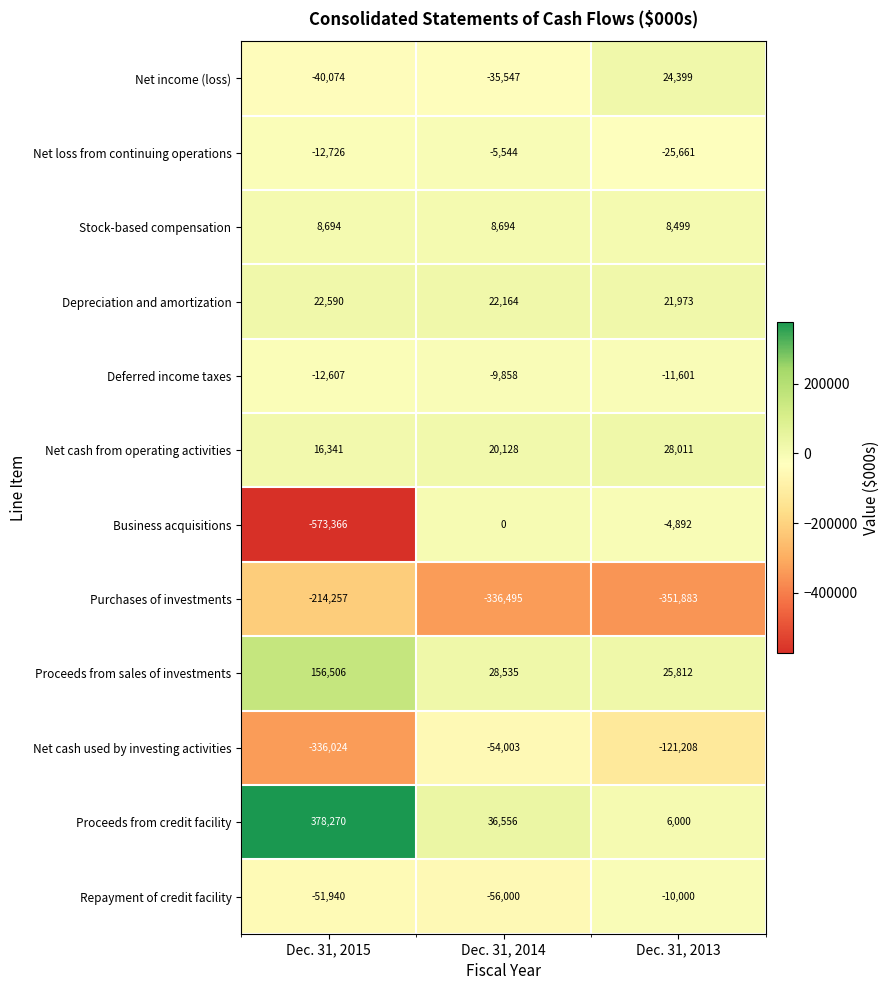

Which series has the largest total across all categories?

Proceeds from credit facility